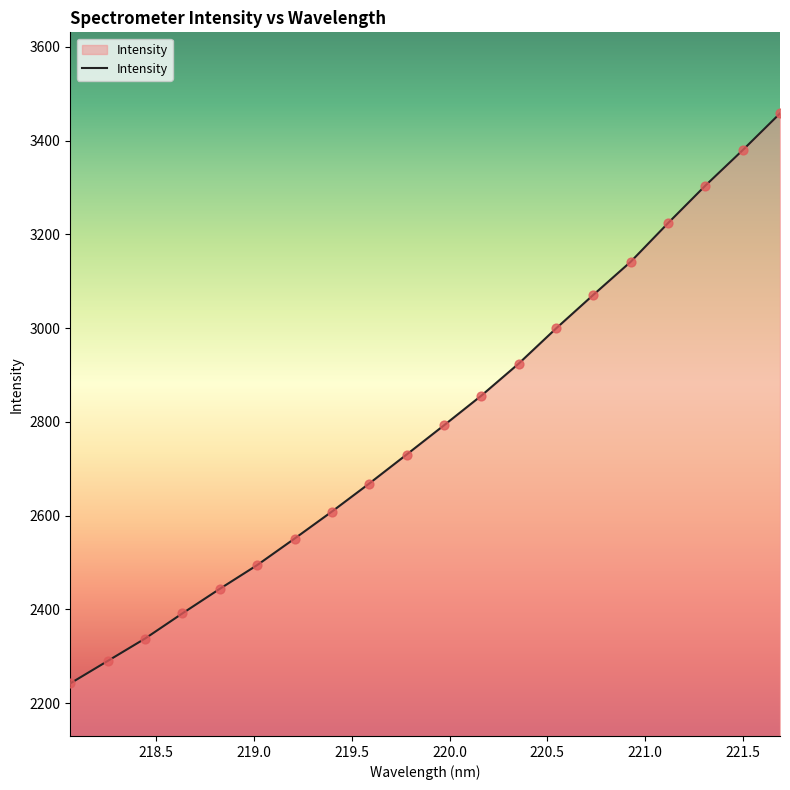

What is the maximum value shown in the chart?

3458.0